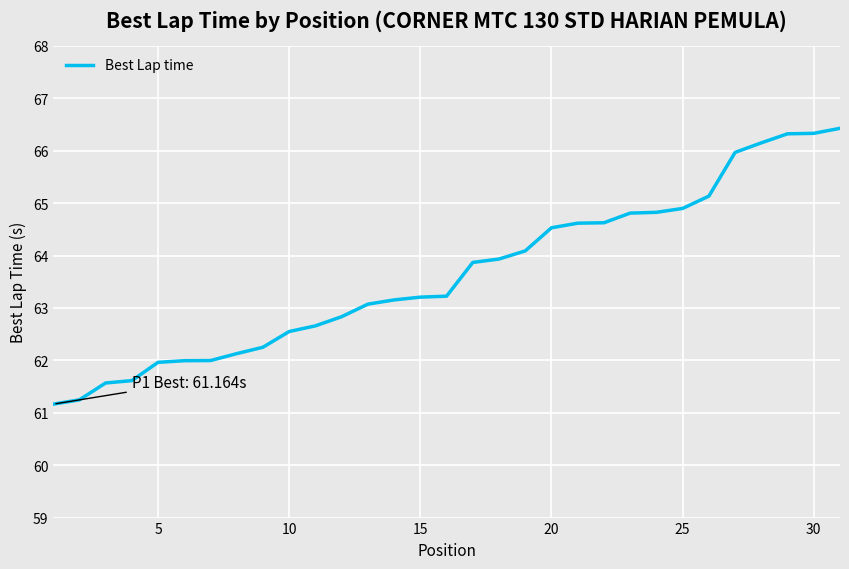

What is the difference between the maximum and minimum values?

5.3